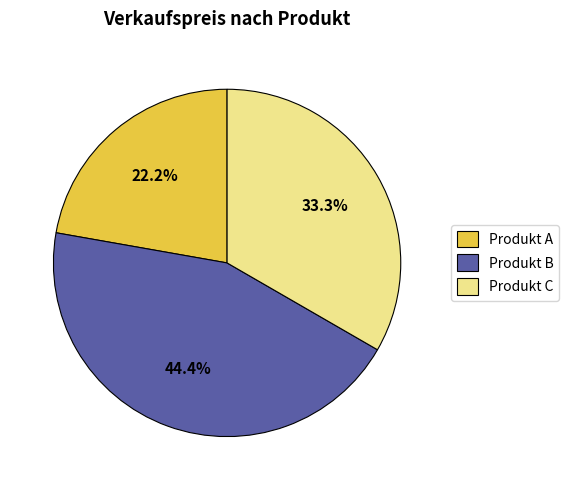

To the nearest percent, what is the average slice percentage?

33%